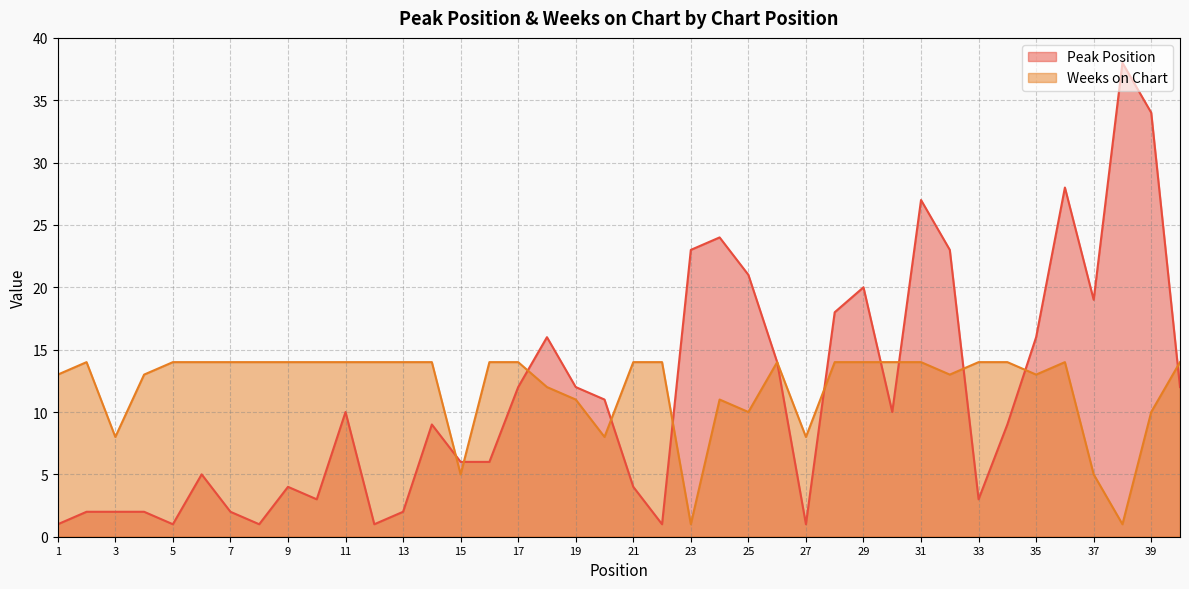

In Weeks on Chart, how many points are higher than both neighbors (excluding endpoints)?

4